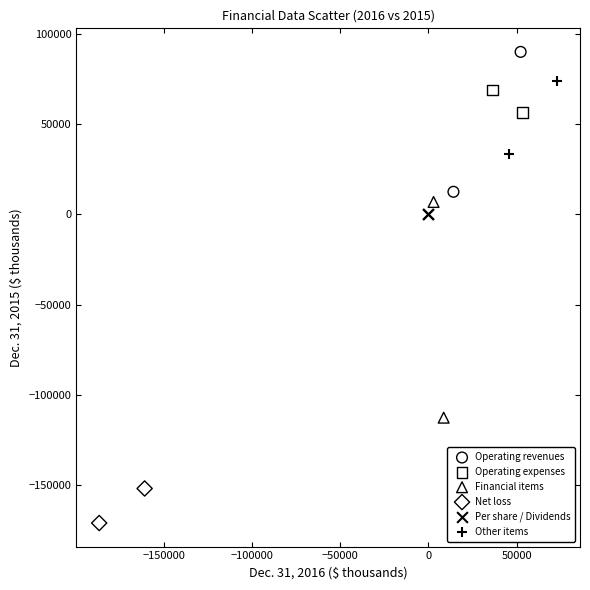

What are all the series names shown in the legend?

Operating revenues, Operating expenses, Financial items, Net loss, Per share / Dividends, Other items